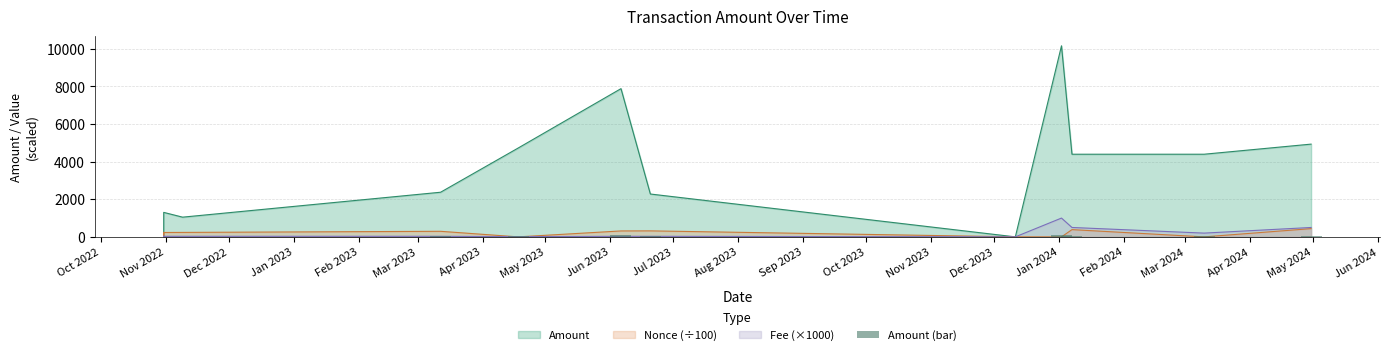

What value does the data have at May 2024?

49.3